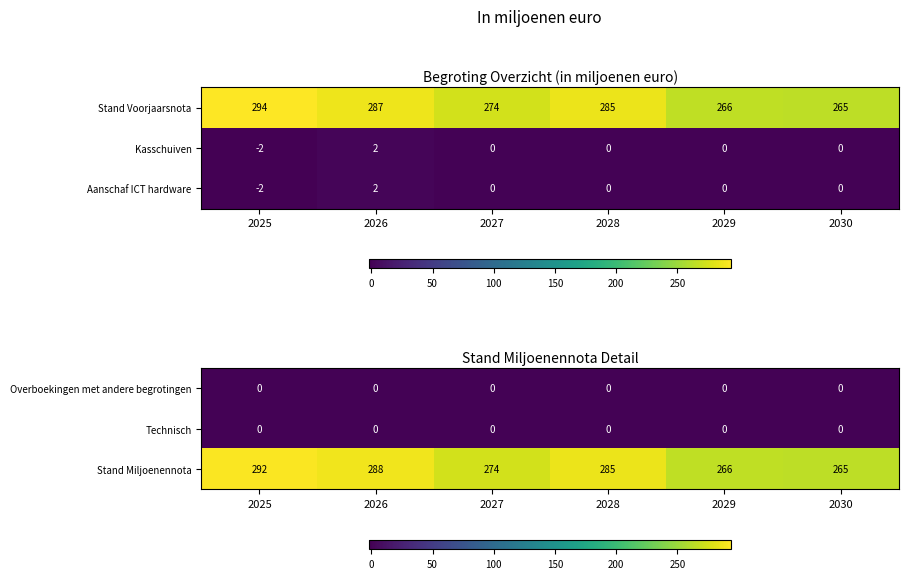

Where does the Stand Miljoenennota series first go above 285?

2025